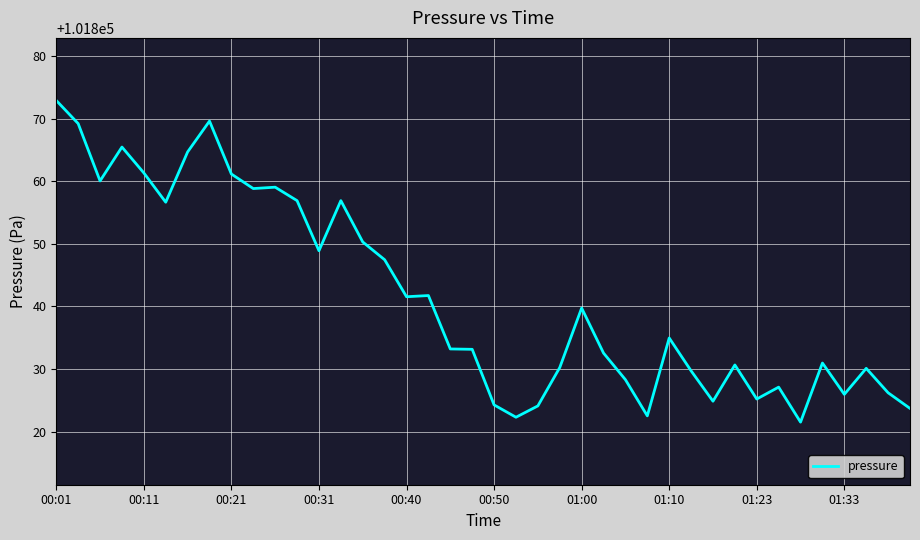

What is the difference between the maximum and minimum values?

51.4